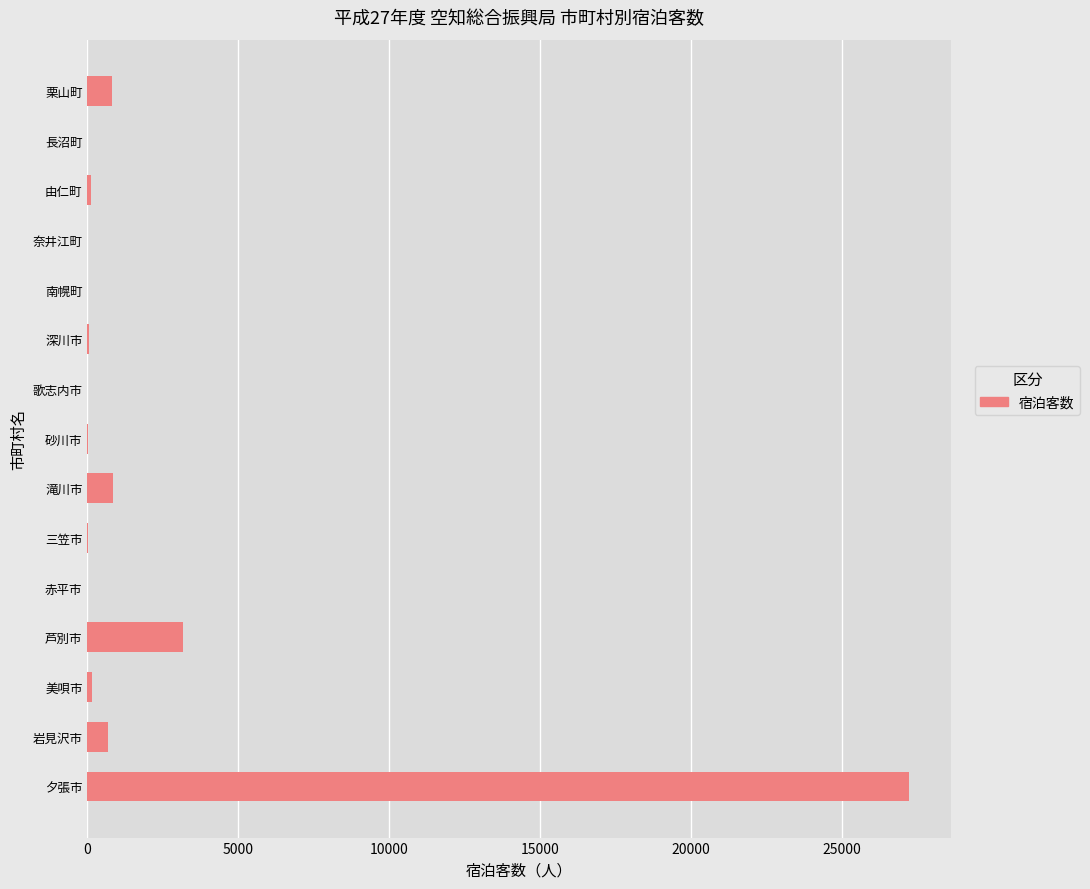

What is the sum of all values?

33147